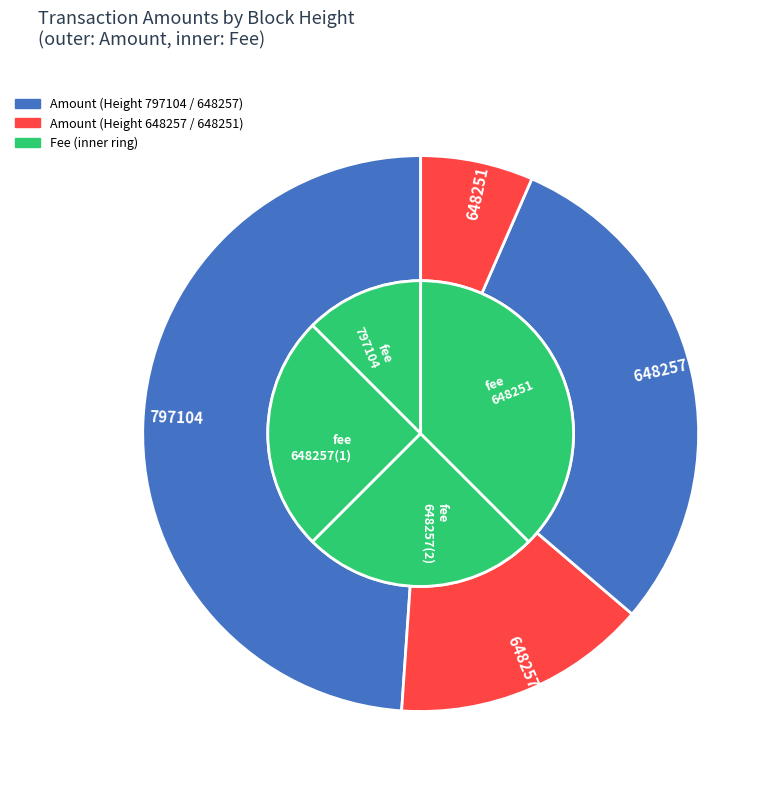

What is the largest slice in the pie chart?

797104